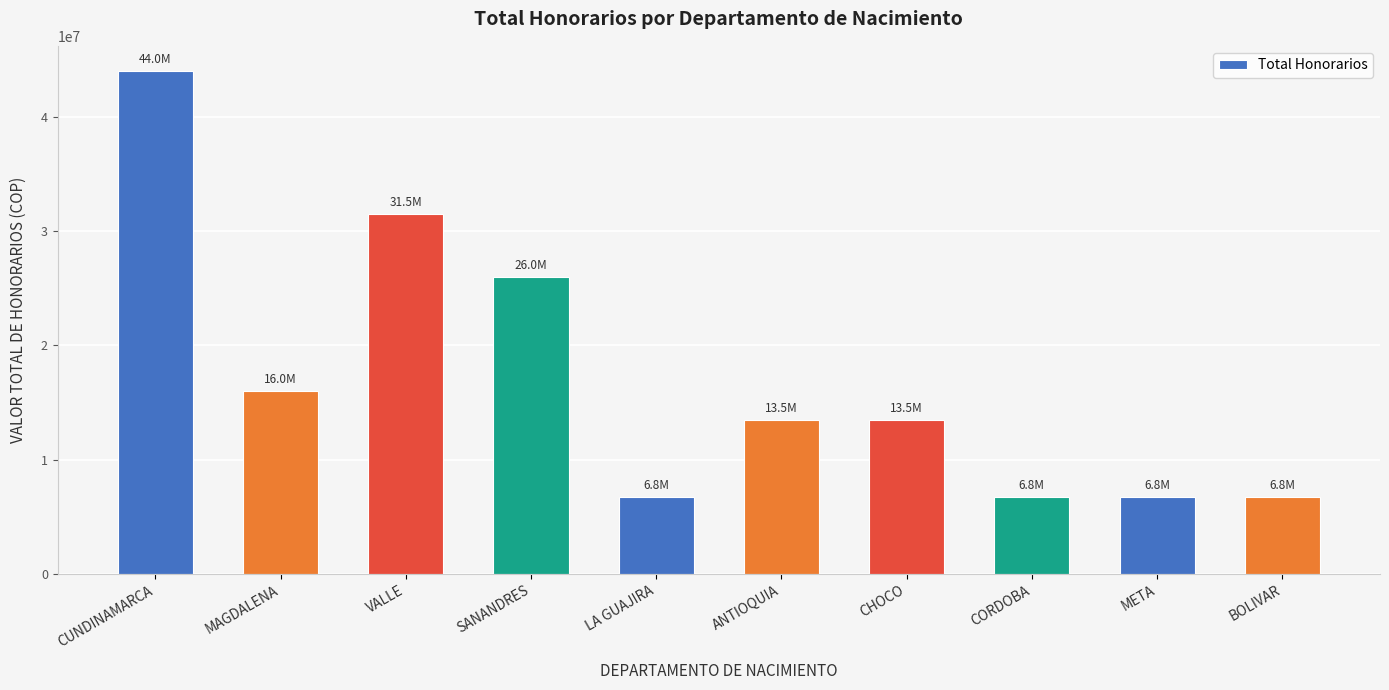

What is the label of the 5th bar from the left?

LA GUAJIRA